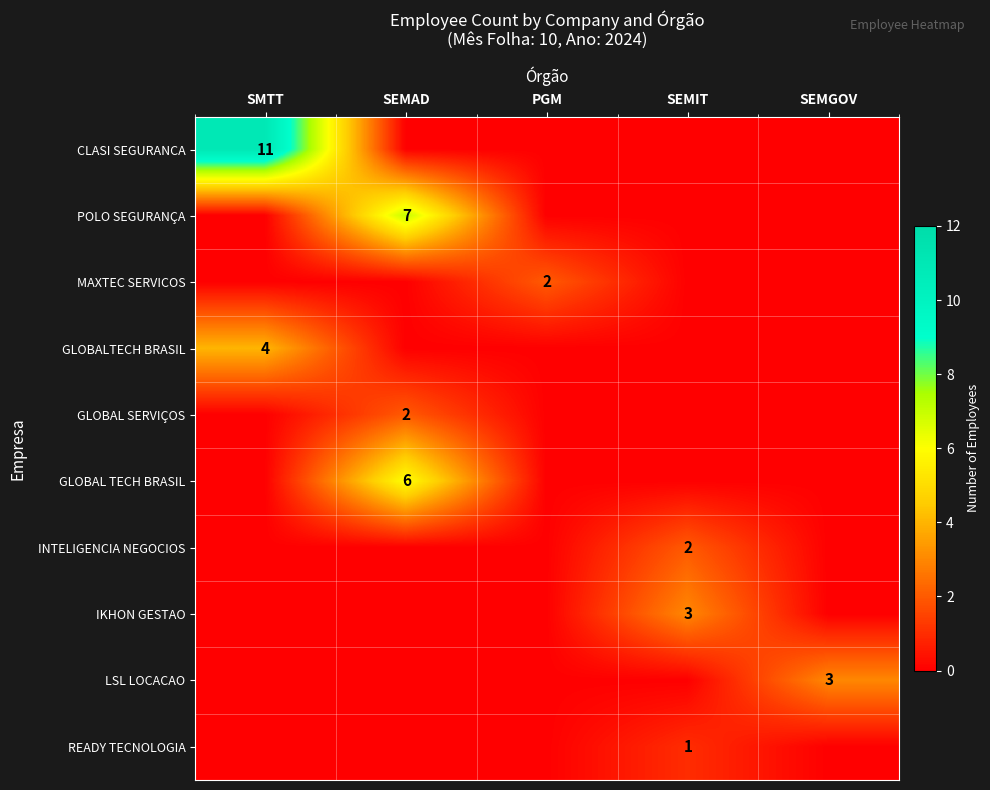

List the labels in order of GLOBALTECH BRASIL value, smallest first.

SEMAD, PGM, SEMIT, SEMGOV, SMTT